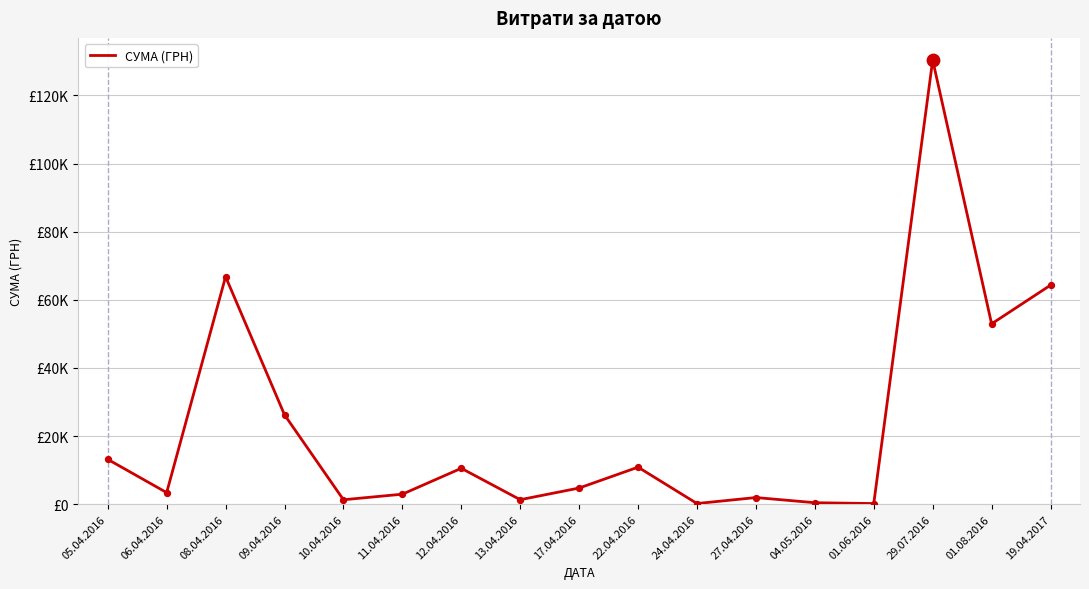

What is the ratio of the value at 06.04.2016 to the value at 01.08.2016?

0.1